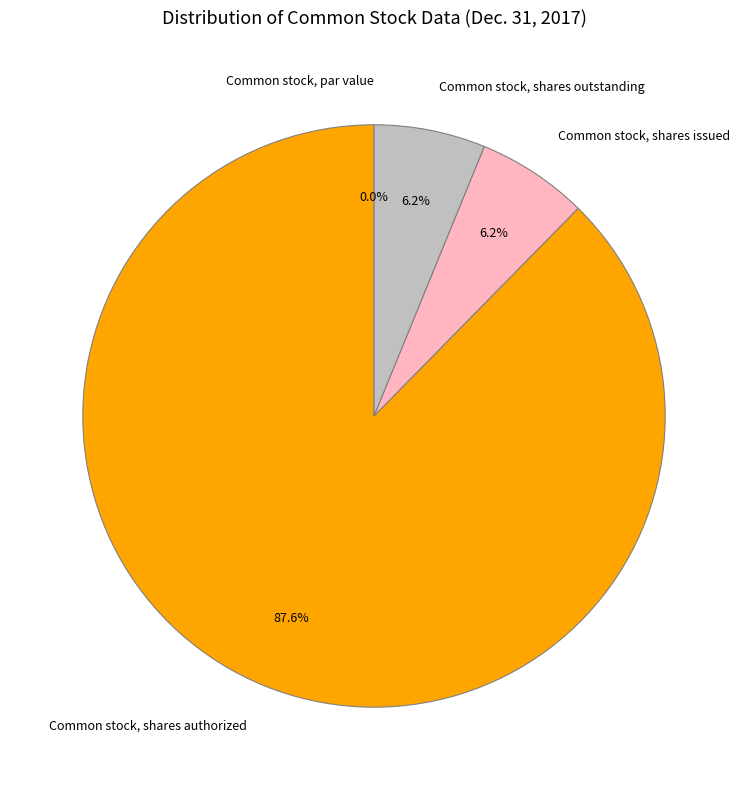

What is the largest slice in the pie chart?

Common stock, shares authorized